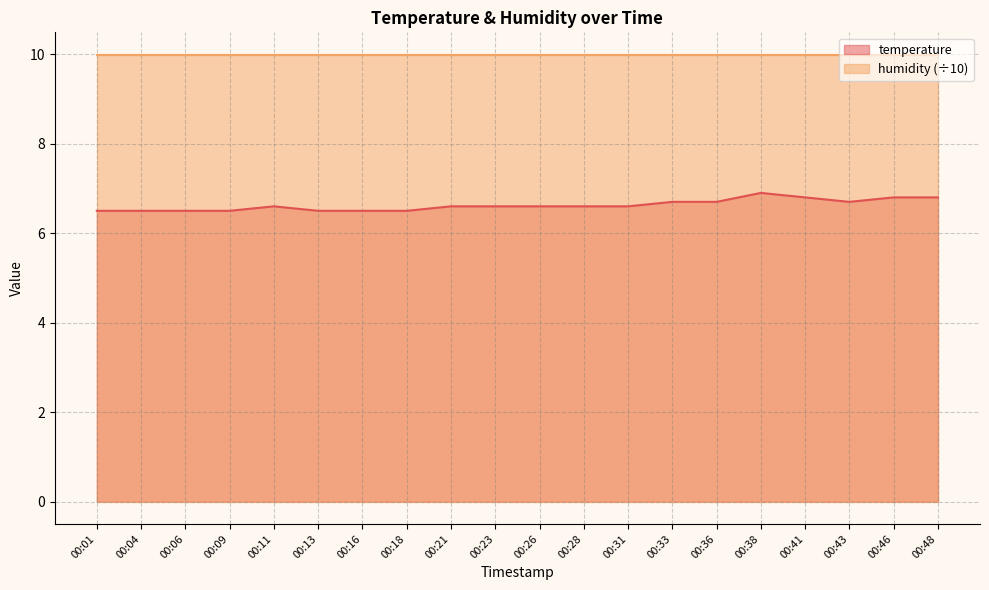

At which category does the chart reach its minimum across all series?

00:01